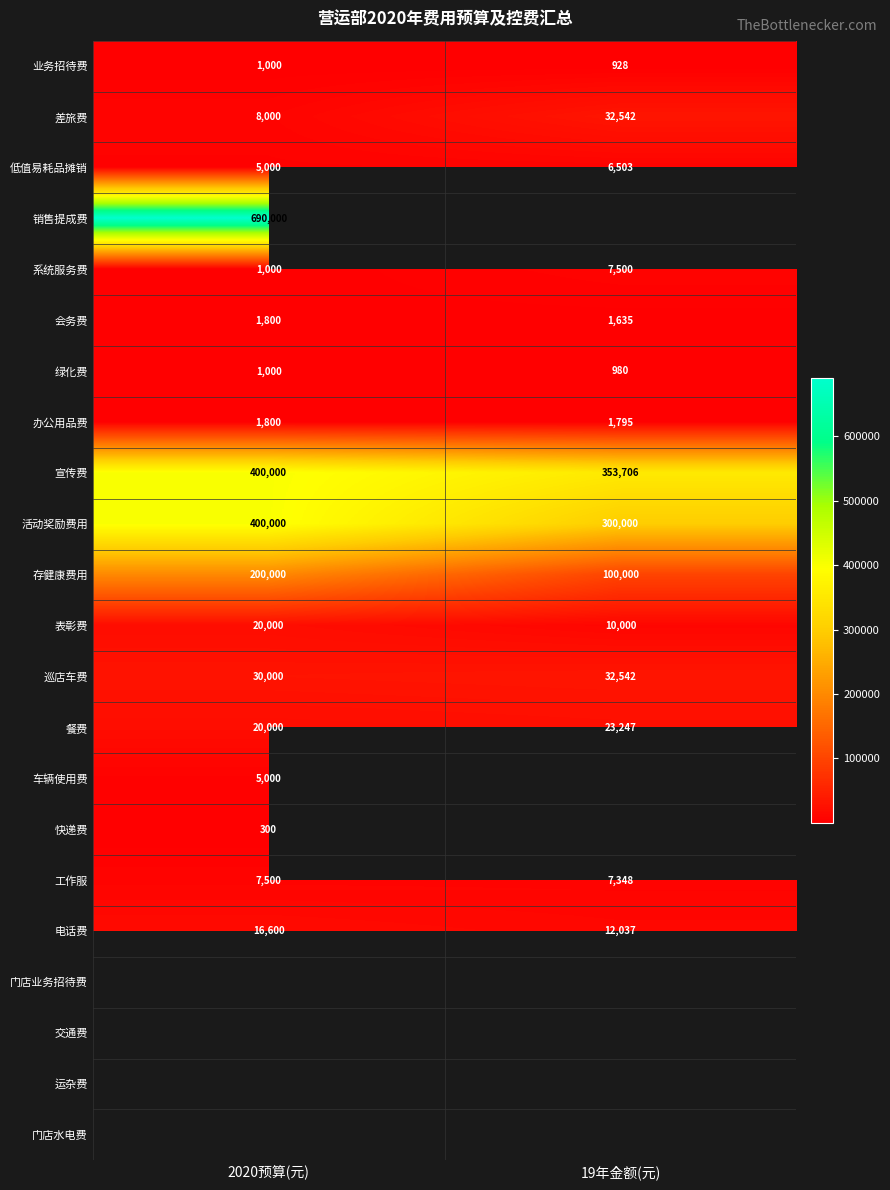

How many values in the 绿化费 series are below 1000?

1